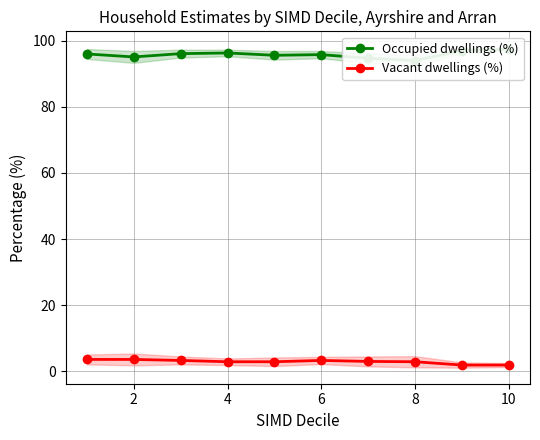

What is the maximum value for Vacant dwellings (%)?

3.6